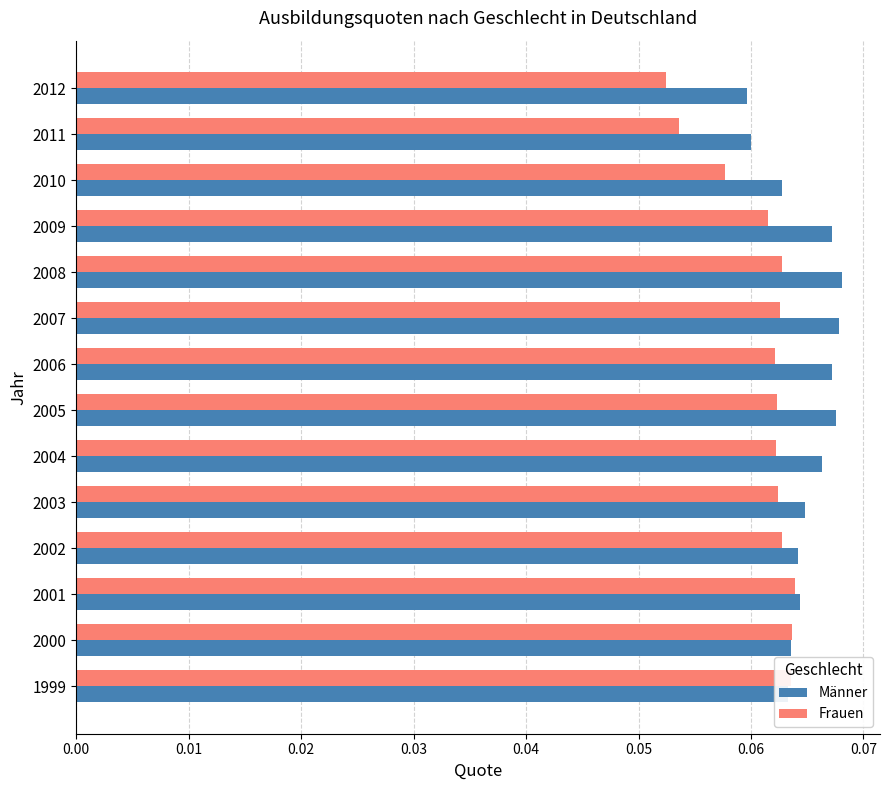

How many Männer values are between 0 and 1?

14